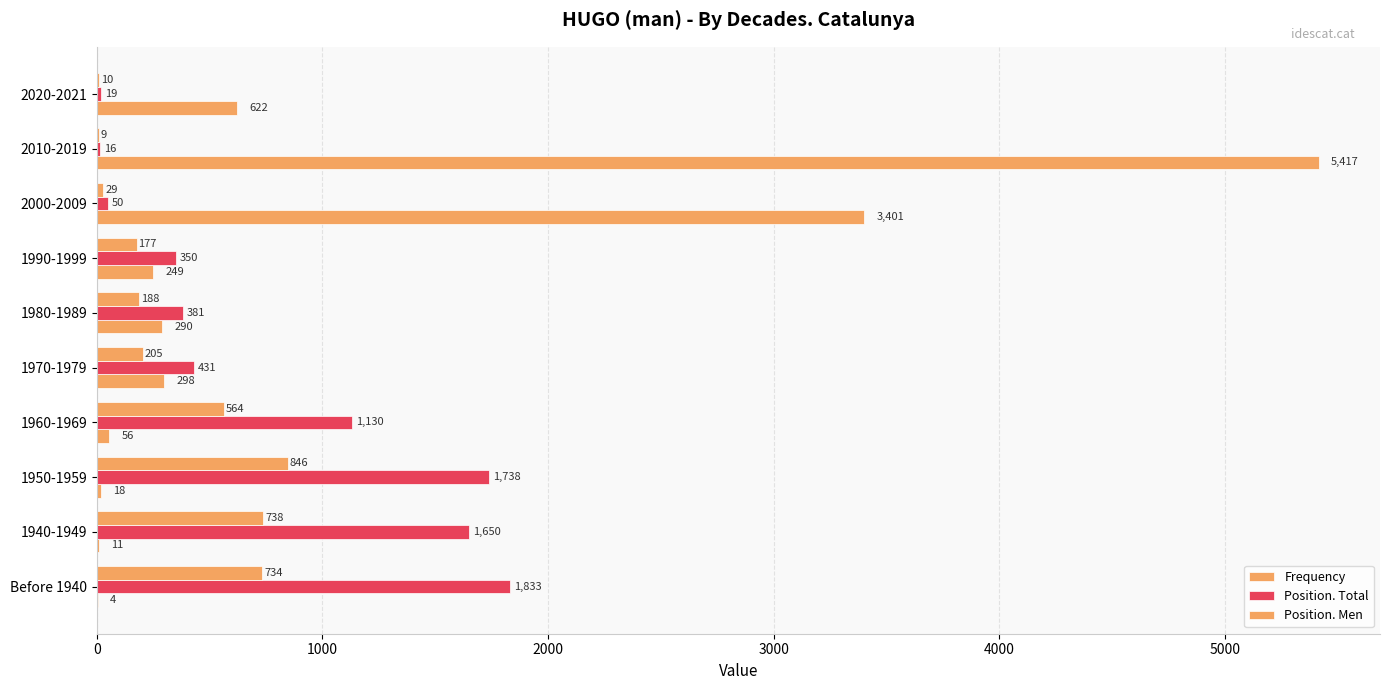

How many series are shown in this chart?

3